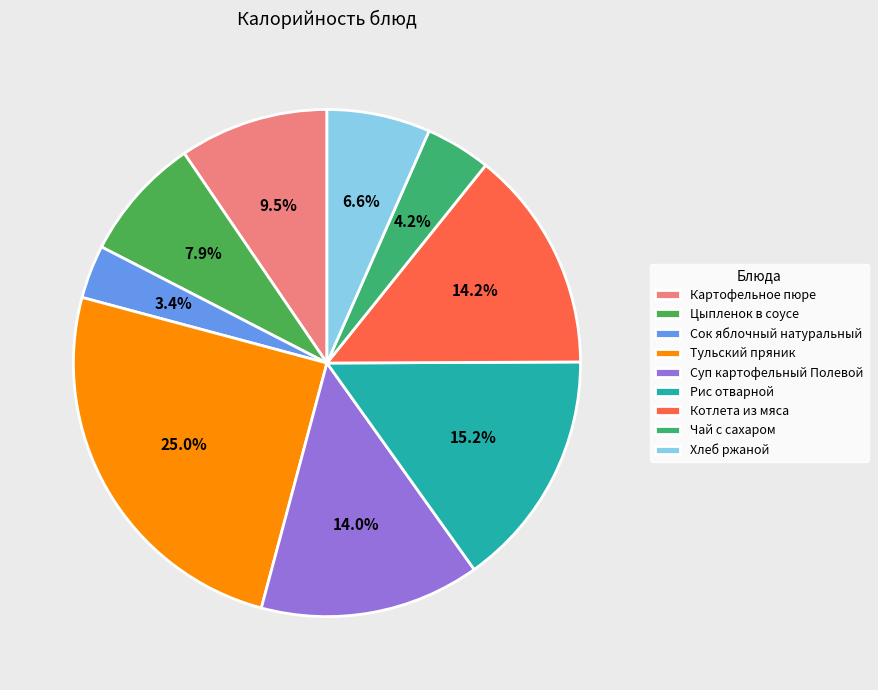

Is it true that Цыпленок в соусе is 8% of the pie?

True